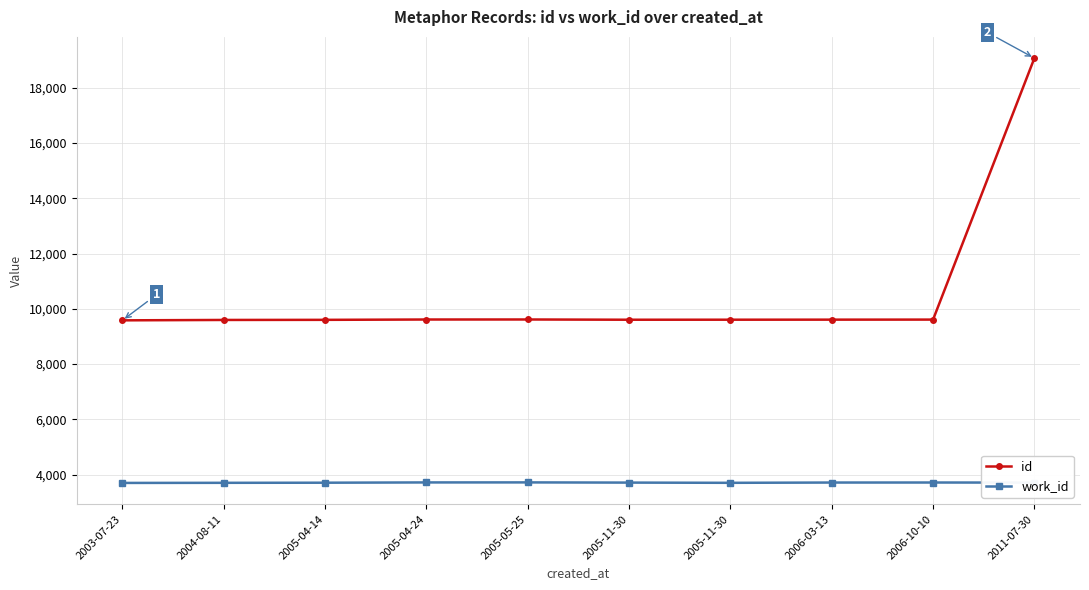

What is the label of the 6th point from the right?

2005-05-25